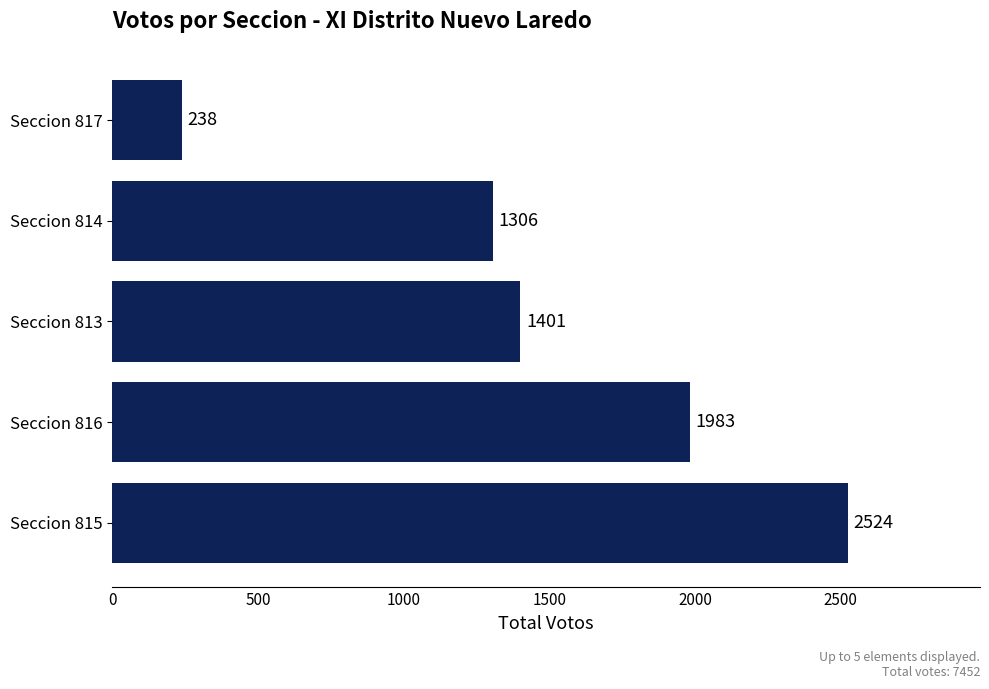

True or false: the data shows 1981 at Seccion 814.

False